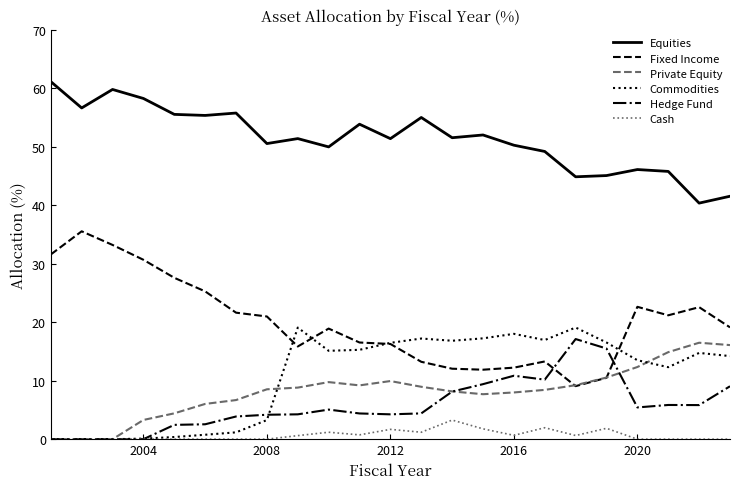

Does the chart have visible grid lines?

No